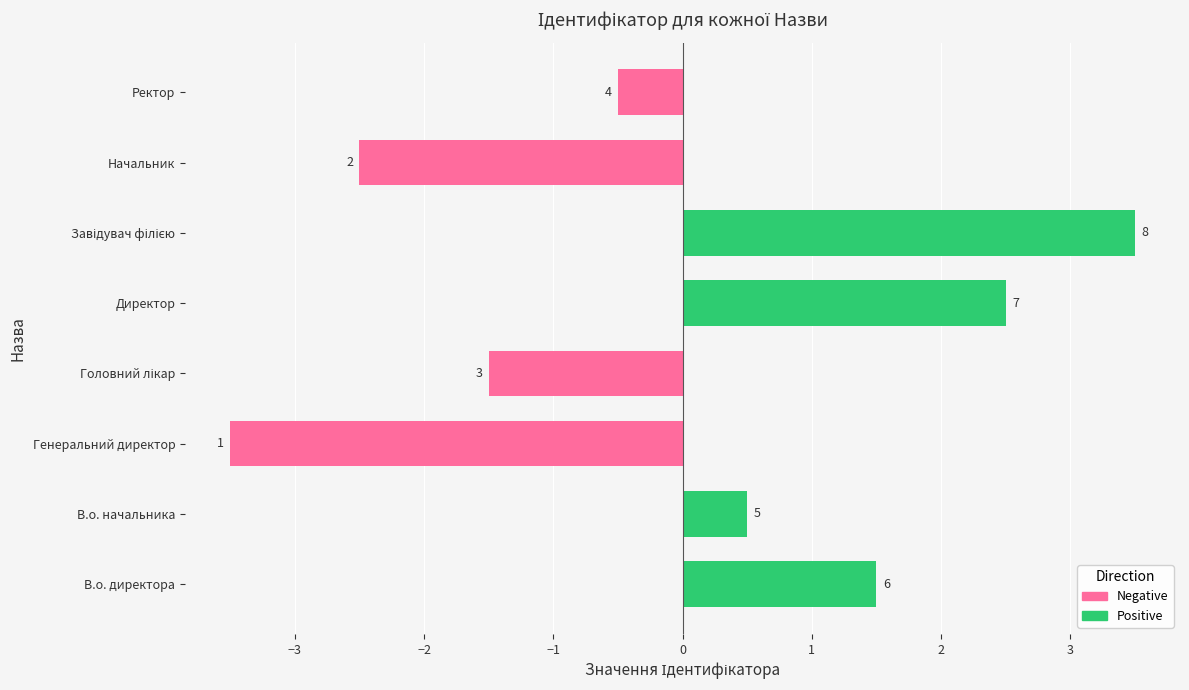

The chart shows a value of -0.5 at Ректор. True or false?

True